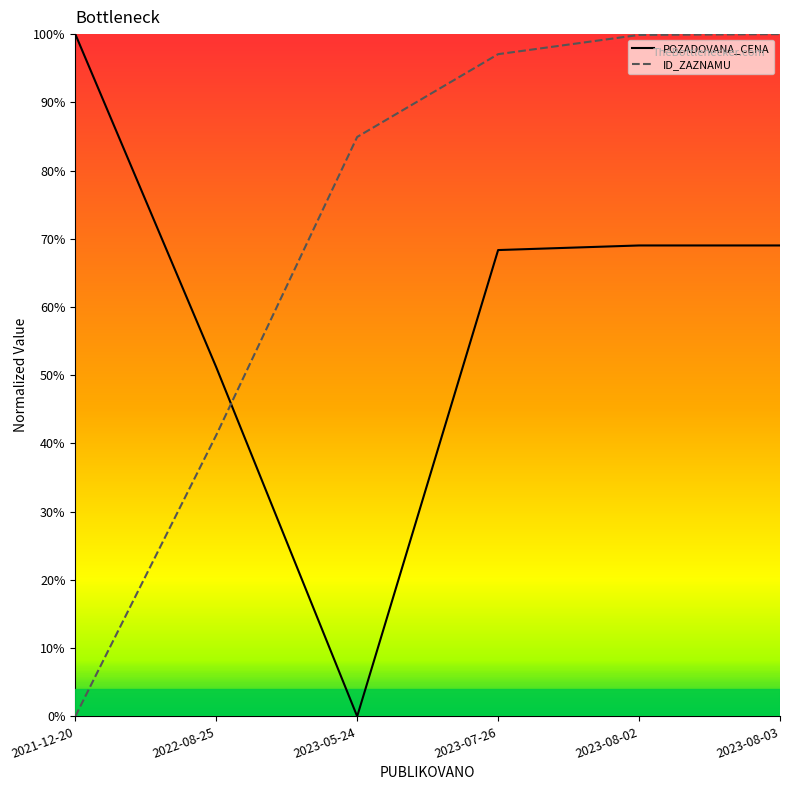

Which series changed the most between 2022-08-25 and 2023-08-02?

ID_ZAZNAMU